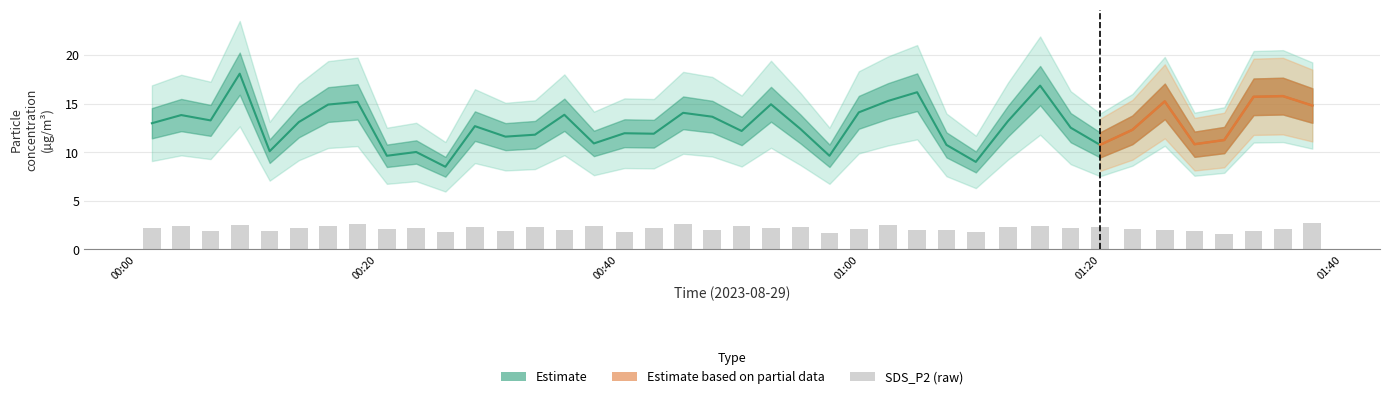

True or false: SDS_P1 has a value of 2.8 at 00:20.

False